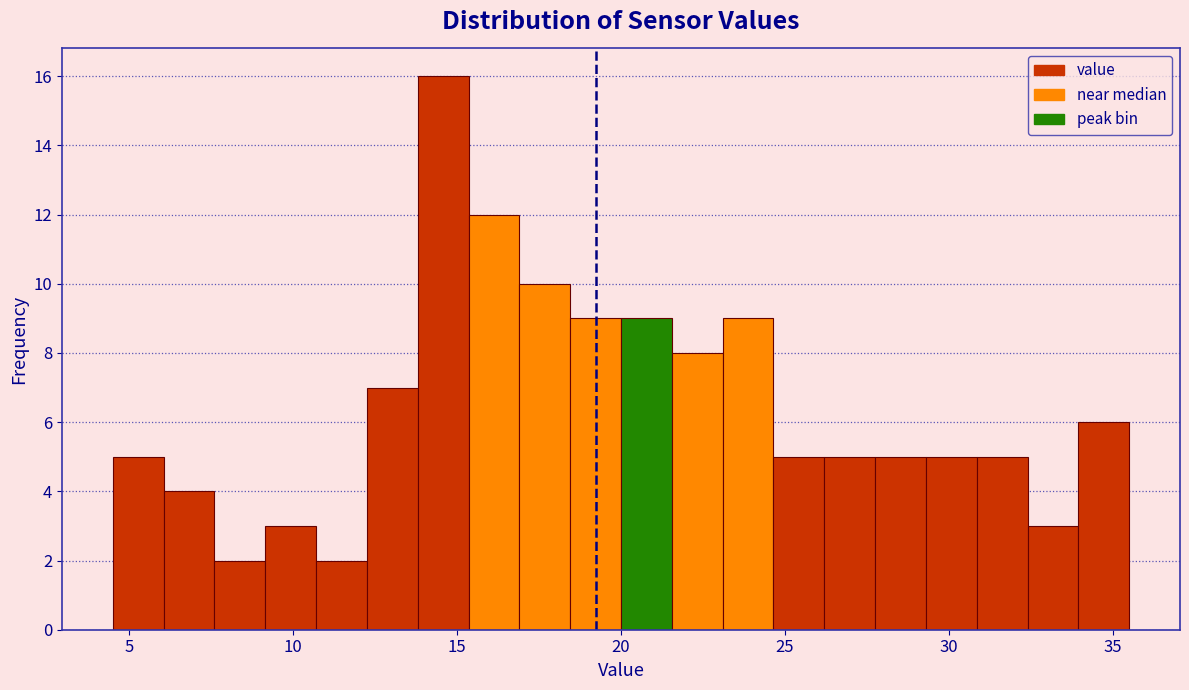

Around what value on the x-axis is the tallest bar? Give the approximate position of its centre, as read against the axis.

14.5